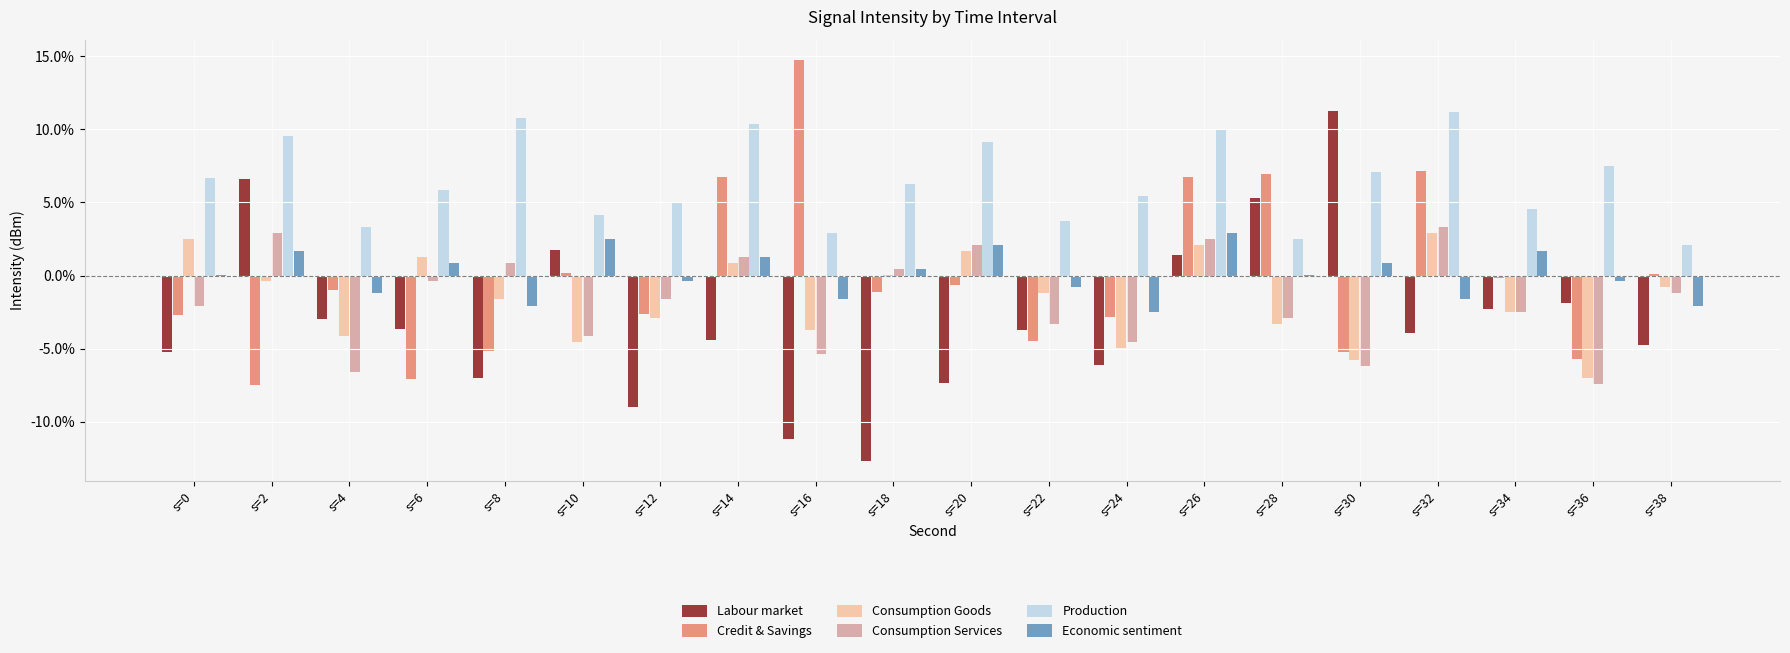

The value of Consumption Goods at s=6 is 1.3. True or false?

True